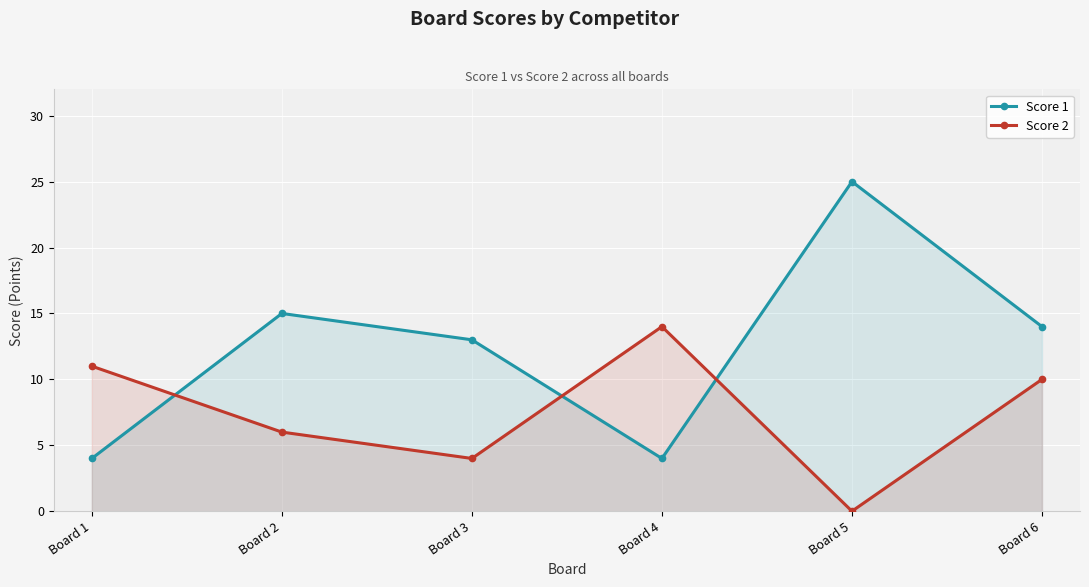

True or false: Score 1 has a value of 43 at Board 5.

False